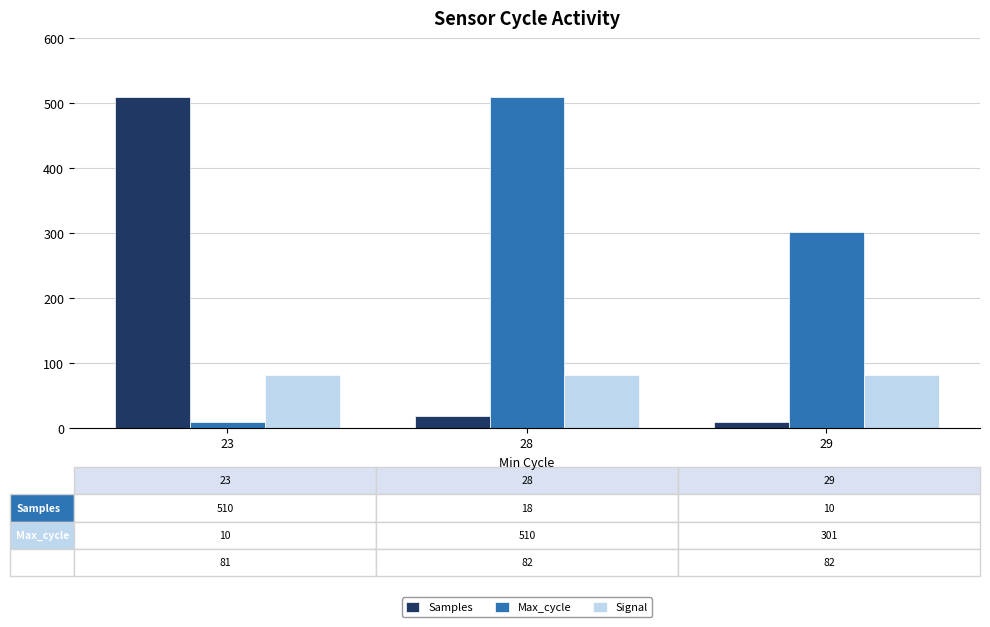

What are all the series names shown in the legend?

Samples, Max_cycle, Signal